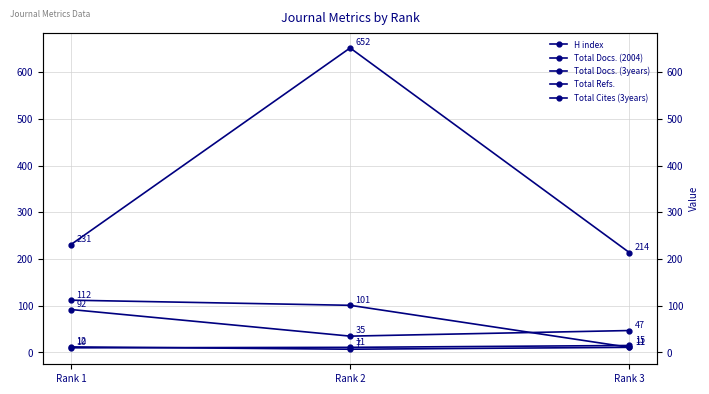

Is it true that Total Docs. (2004) equals 7 at Rank 1?

False